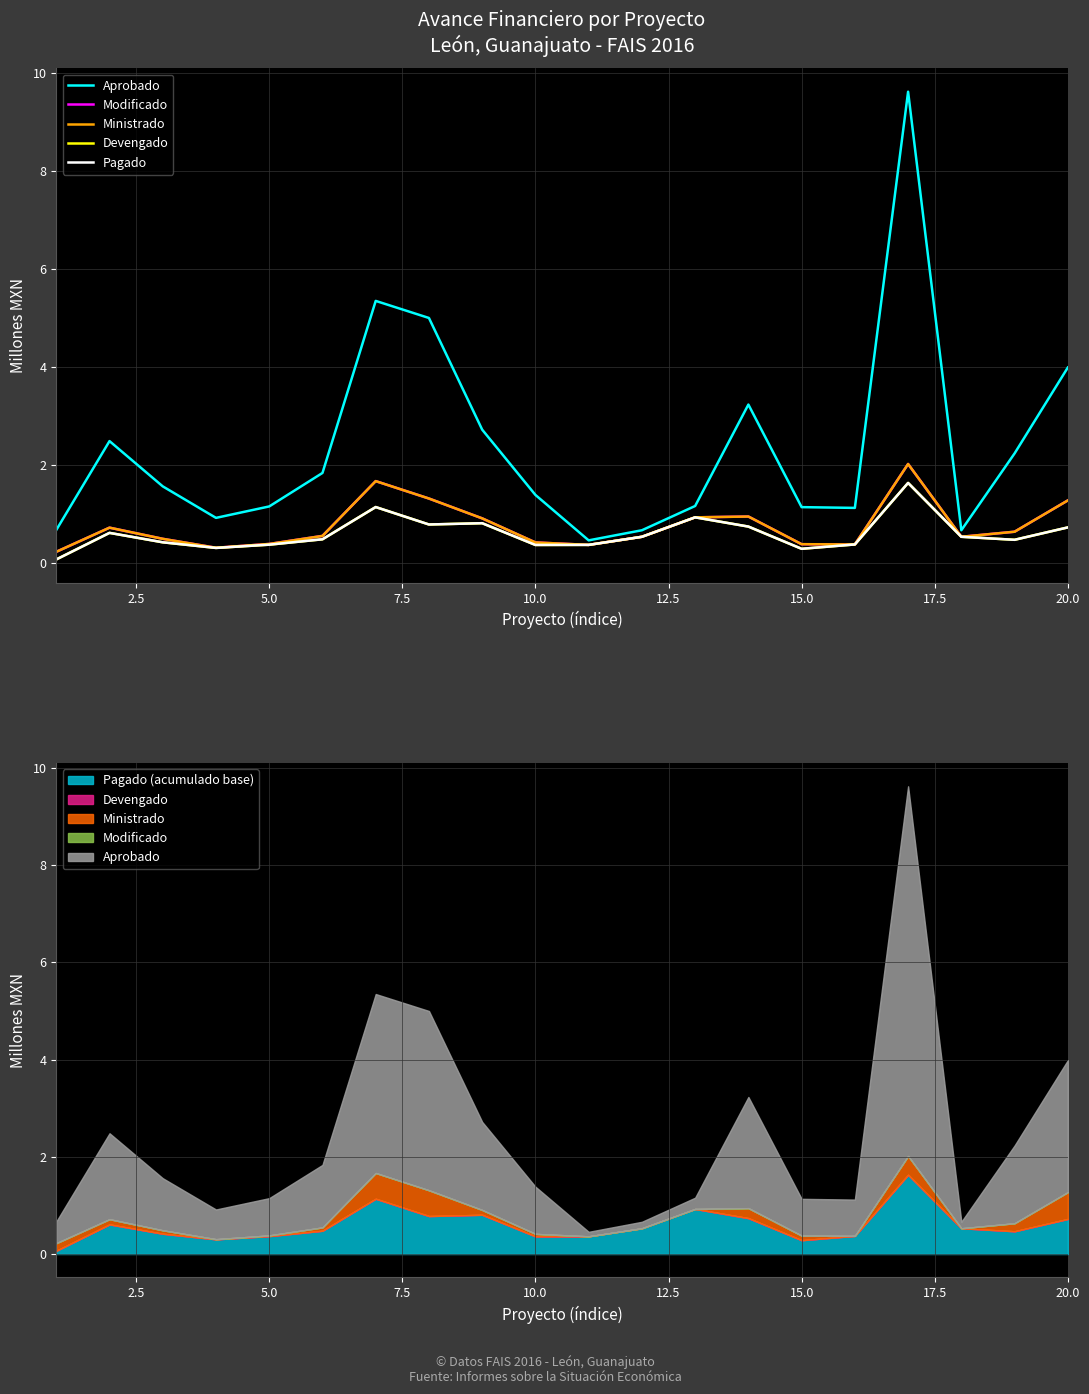

Reading left to right, extract all data points from this chart.

Aprobado: 0.7	2.5	1.6	0.9	1.1	1.8	5.3	5.0	2.7	1.4	0.5	0.7	1.2	3.2	1.1	1.1	9.6	0.7	2.2	4.0
Modificado: 0.2	0.7	0.5	0.3	0.4	0.5	1.7	1.3	0.9	0.4	0.4	0.5	0.9	0.9	0.4	0.4	2.0	0.5	0.6	1.3
Ministrado: 0.2	0.7	0.5	0.3	0.4	0.5	1.7	1.3	0.9	0.4	0.4	0.5	0.9	0.9	0.4	0.4	2.0	0.5	0.6	1.3
Devengado: 0.1	0.6	0.4	0.3	0.4	0.5	1.1	0.8	0.8	0.4	0.4	0.5	0.9	0.7	0.3	0.4	1.6	0.5	0.5	0.7
Pagado: 0.1	0.6	0.4	0.3	0.4	0.5	1.1	0.8	0.8	0.4	0.4	0.5	0.9	0.7	0.3	0.4	1.6	0.5	0.5	0.7